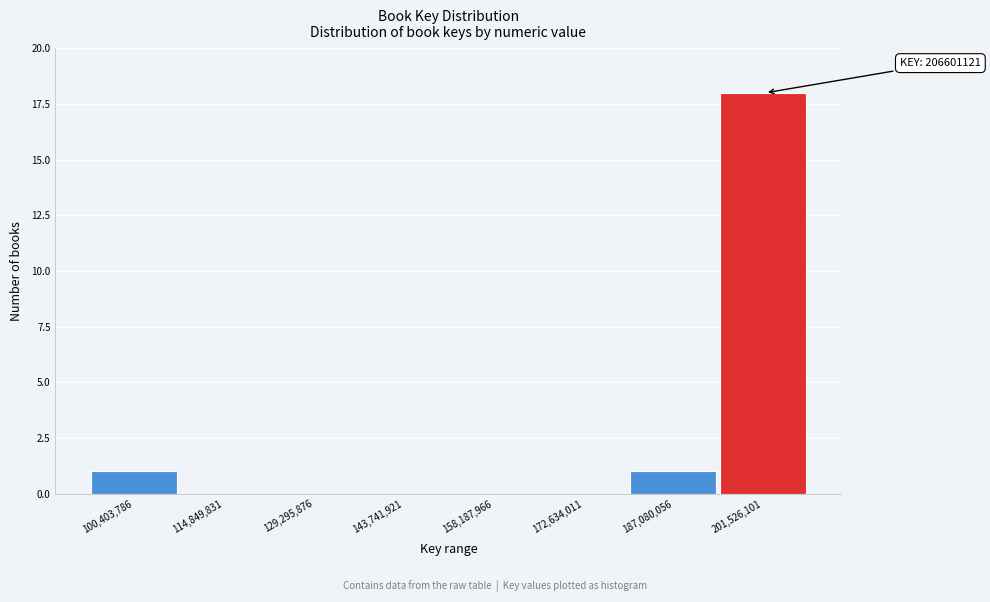

Reading left to right, extract all data points from this chart.

100,403,786=1	114,849,831=0	129,295,876=0	143,741,921=0	158,187,966=0	172,634,011=0	187,080,056=1	201,526,101=18